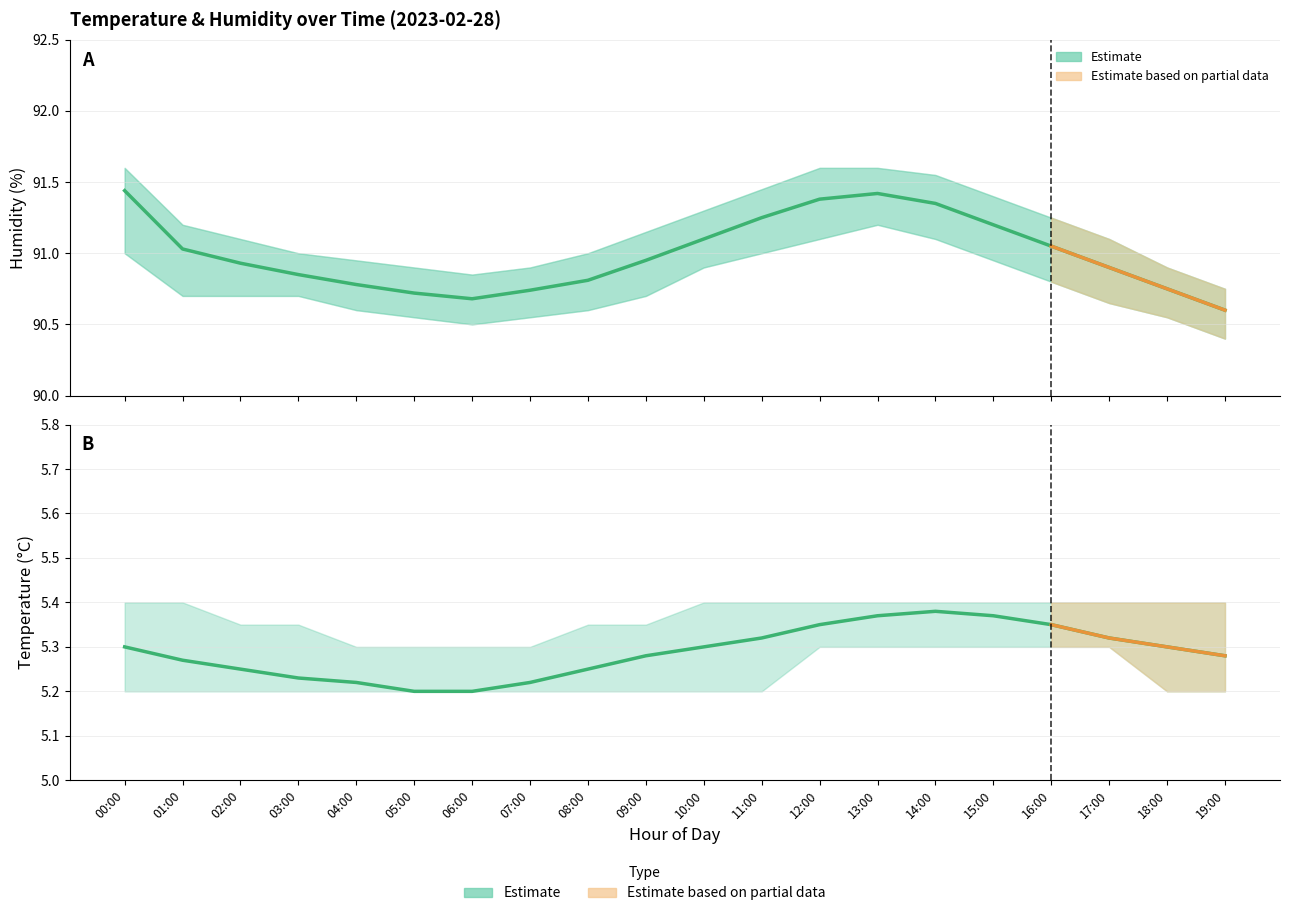

In humidity_upper, how many points are lower than both neighbors (excluding endpoints)?

1